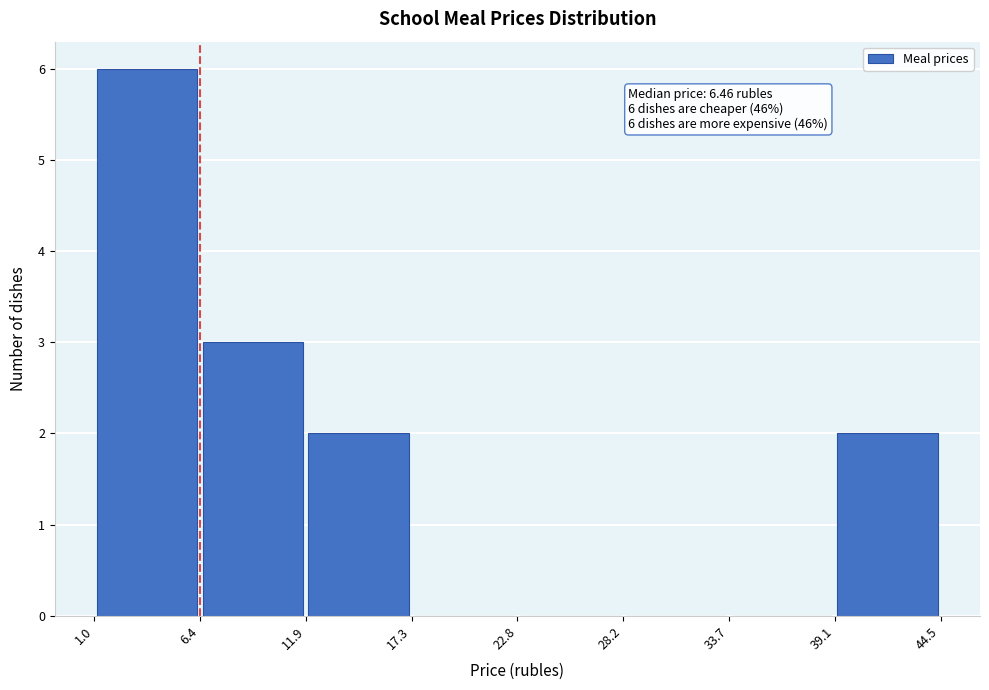

Over which range of the x-axis is the bar tallest?

1.0 to 6.4